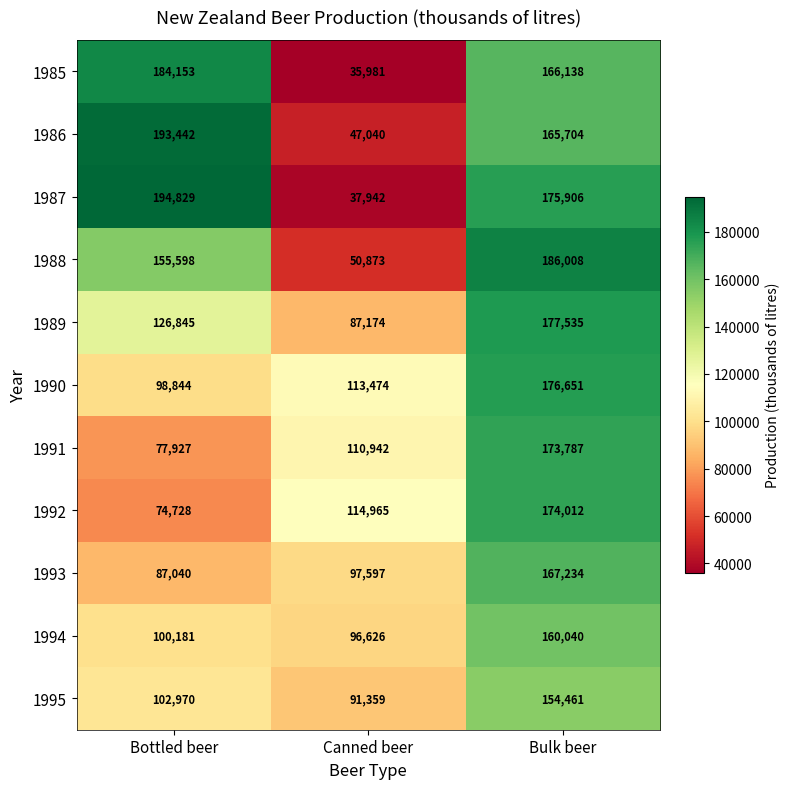

What is the total value across all series at Bulk beer?

1877476